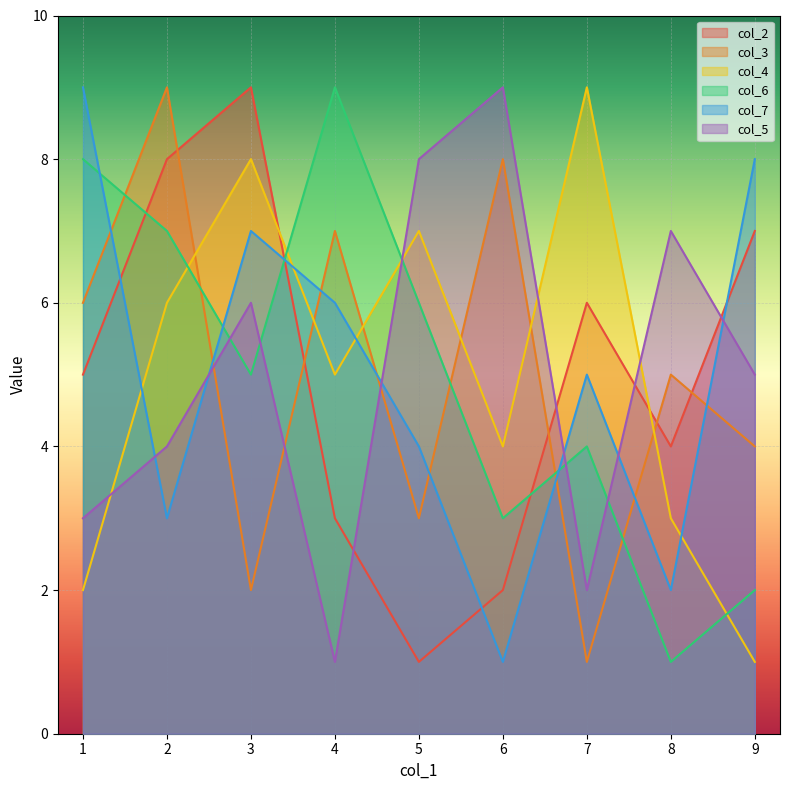

At which category does col_4 reach its first local peak?

3